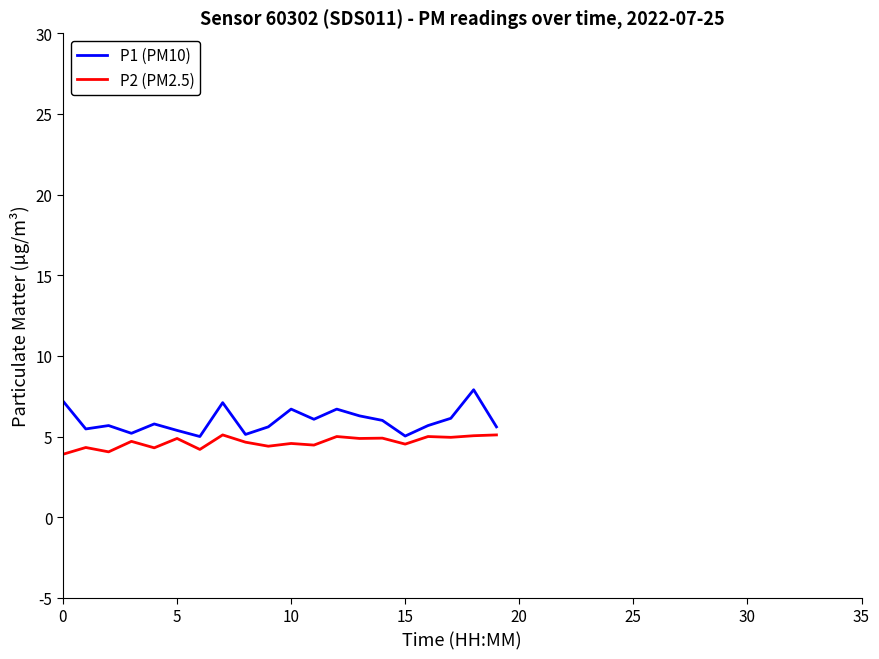

In P1 (PM10), how many points are lower than both neighbors (excluding endpoints)?

6